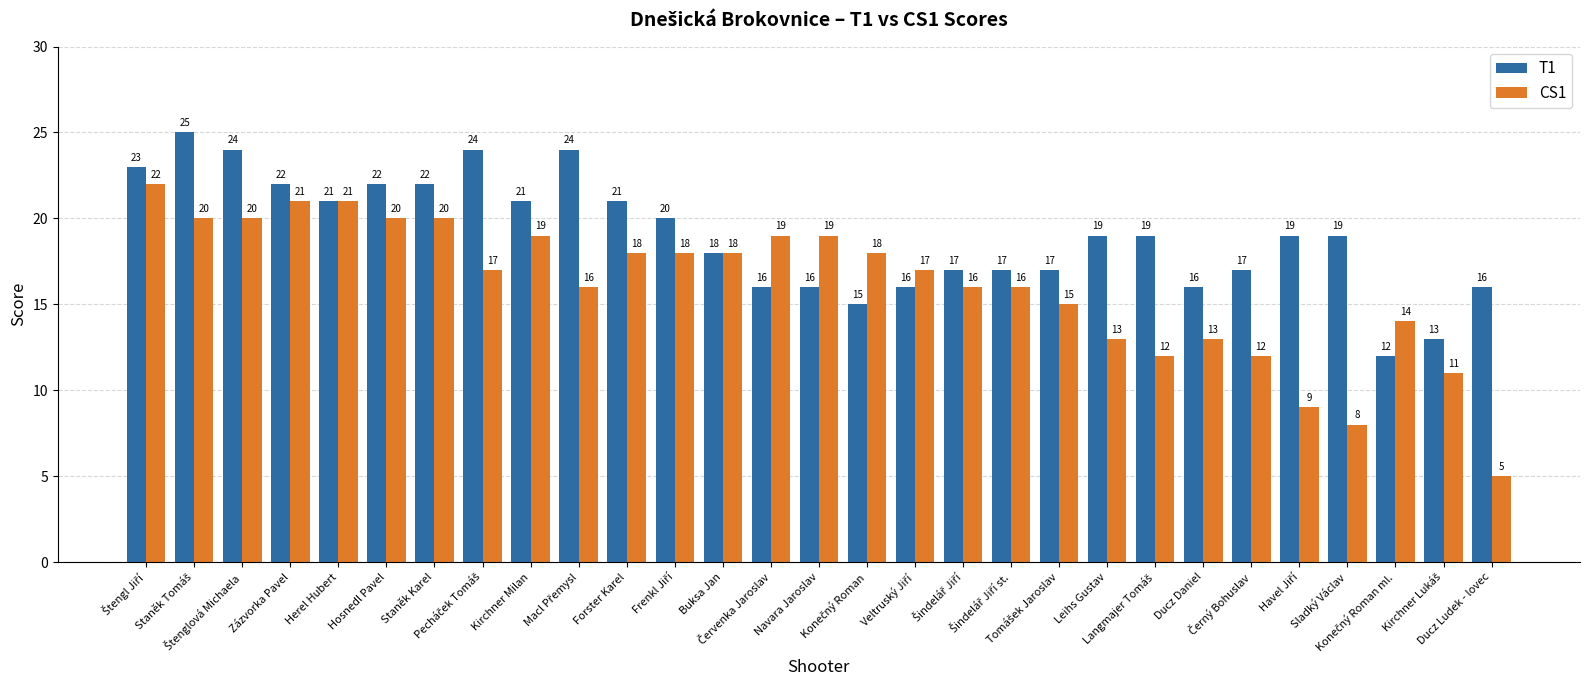

Rank the series by their average value, from highest to lowest.

T1, CS1